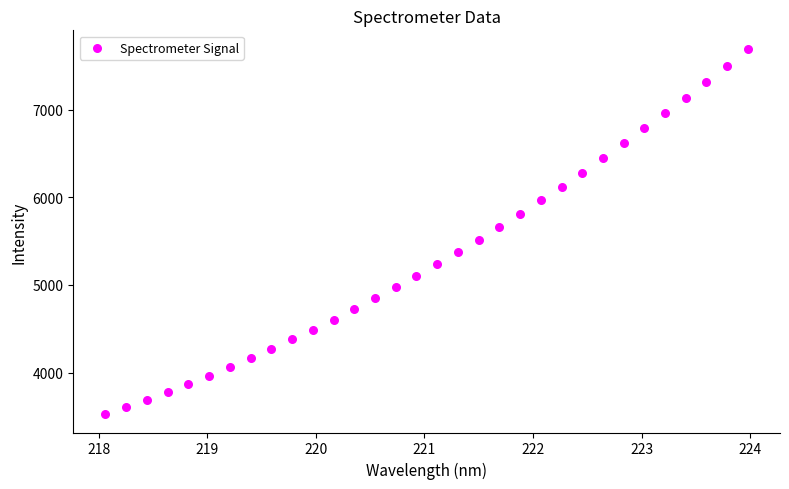

What is the range of X values (max minus min)?

5.9